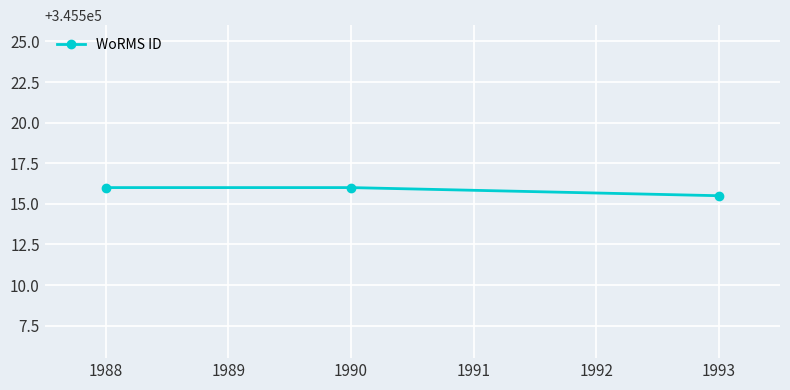

Is it true that the value at 1990 is 345516.0?

True